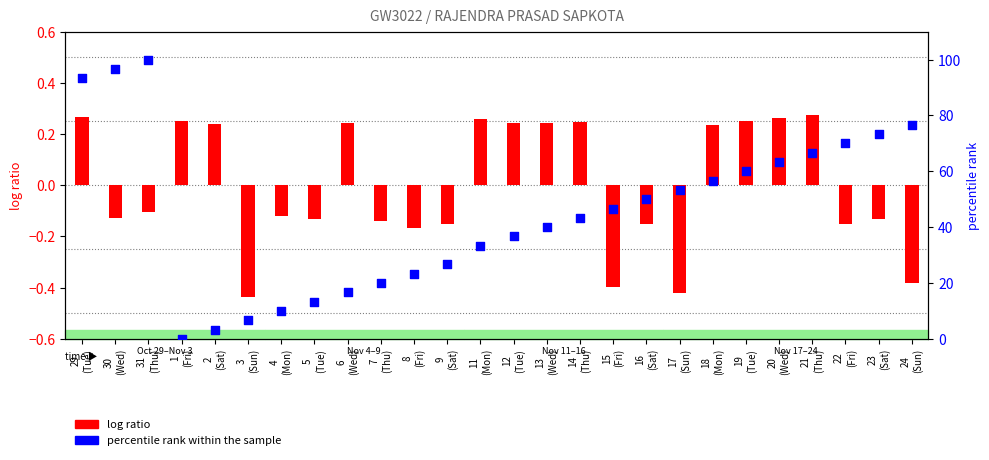

Which series reaches the minimum Y coordinate?

log ratio